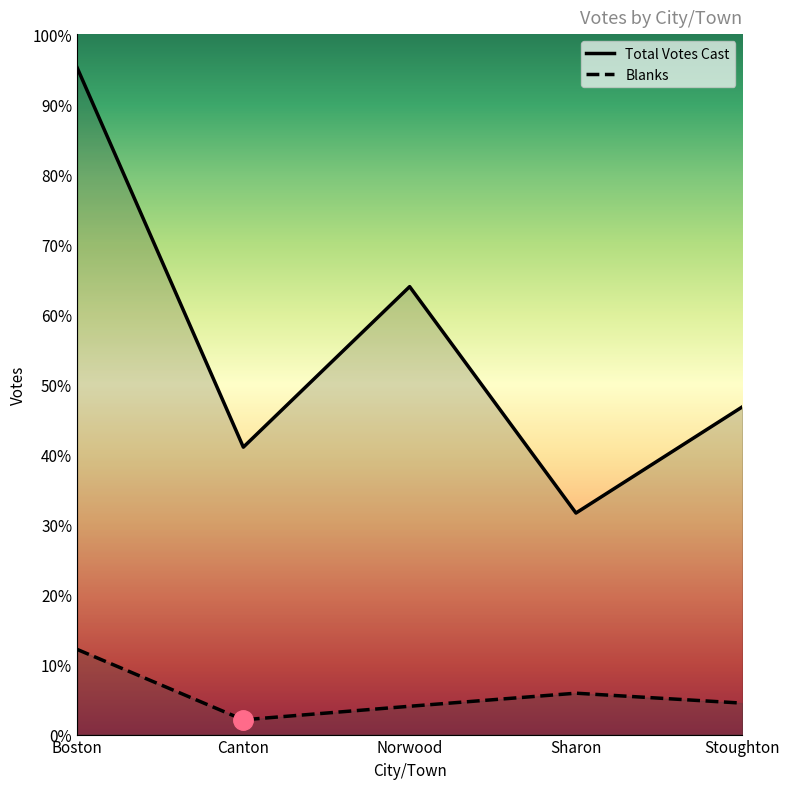

True or false: Blanks and Total Votes Cast intersect in this chart.

False